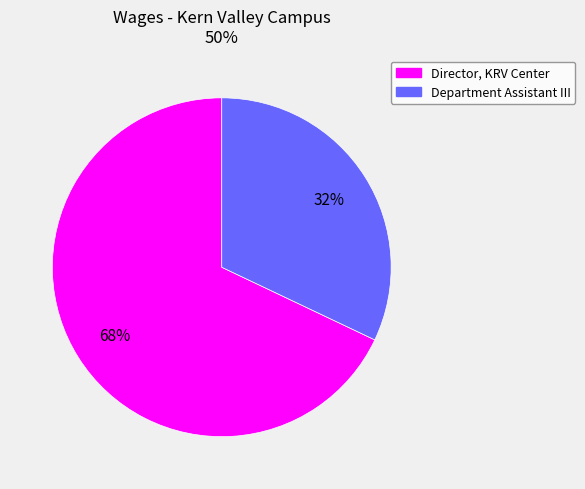

Between Department Assistant III and Director, KRV Center, which is larger?

Director, KRV Center